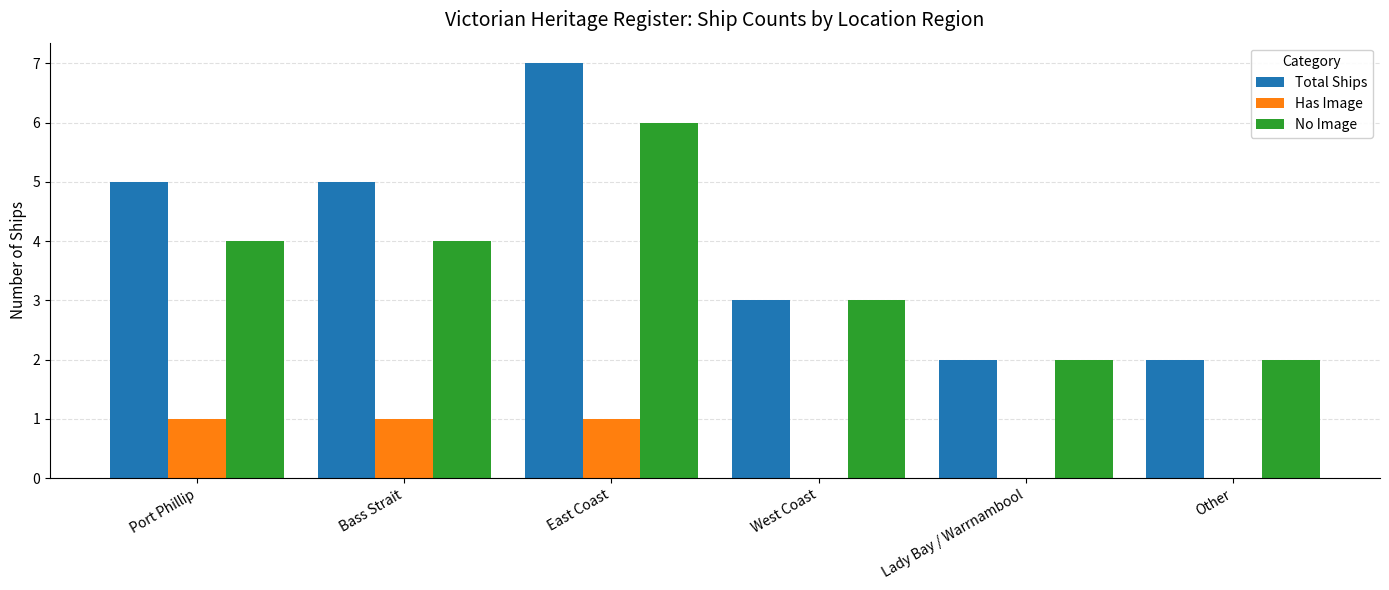

What is the total value across all series at Lady Bay / Warrnambool?

4